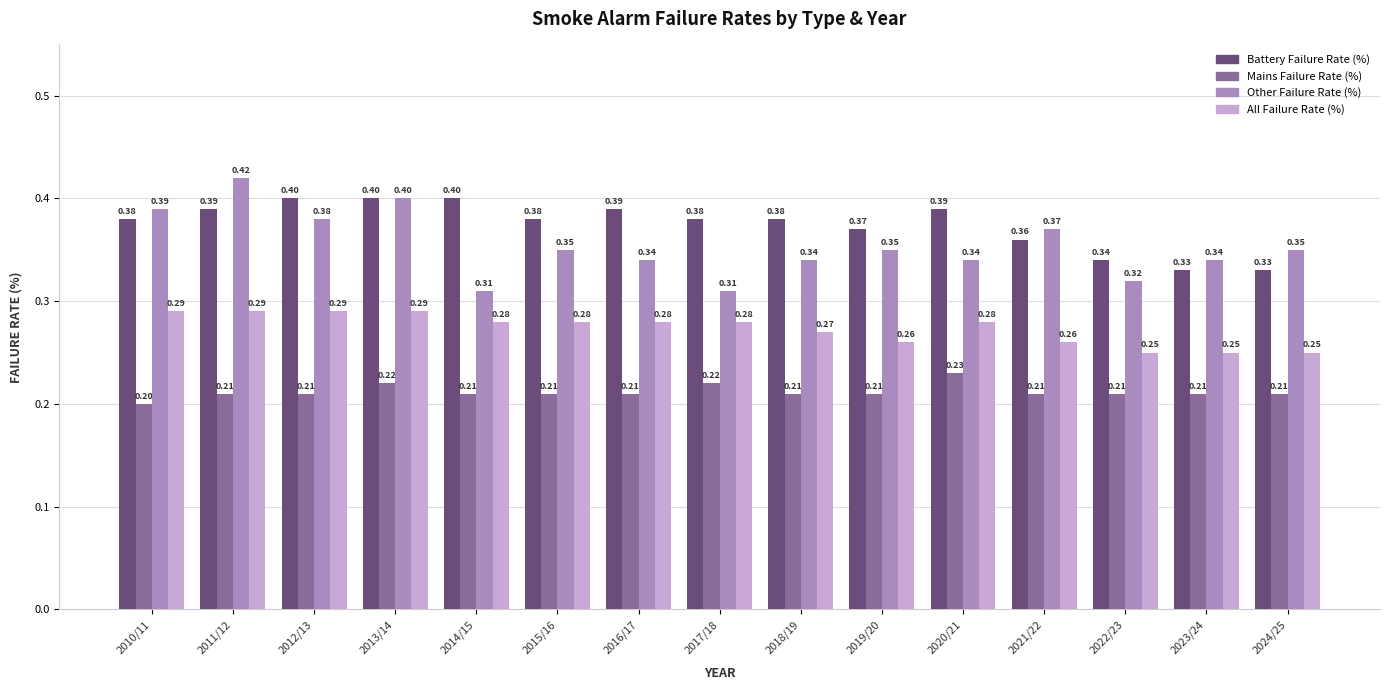

What is the spread (max minus min) of values at 2022/23?

0.1